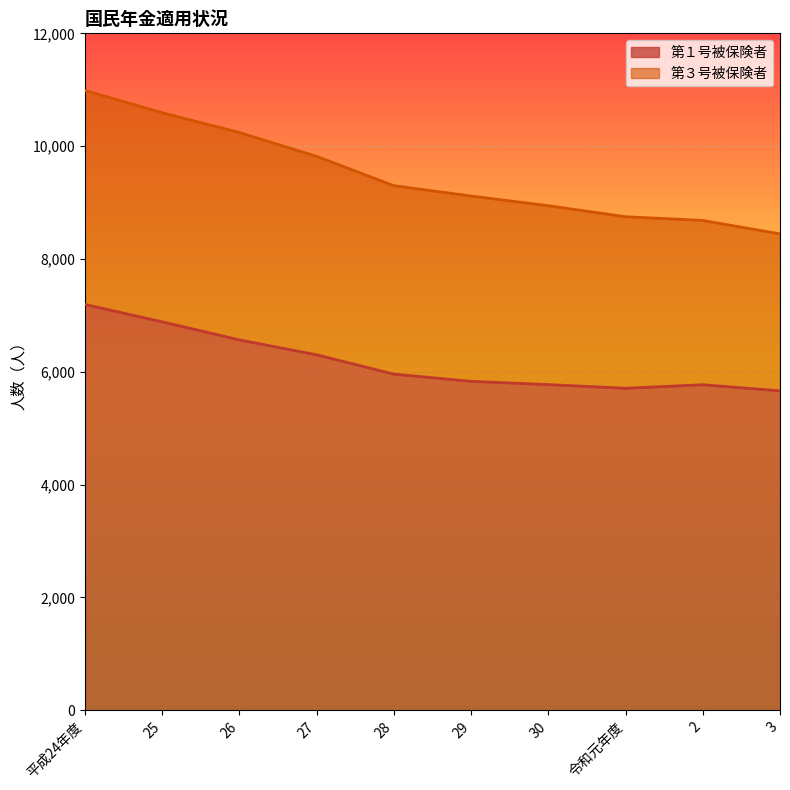

What position from the right is 26?

8